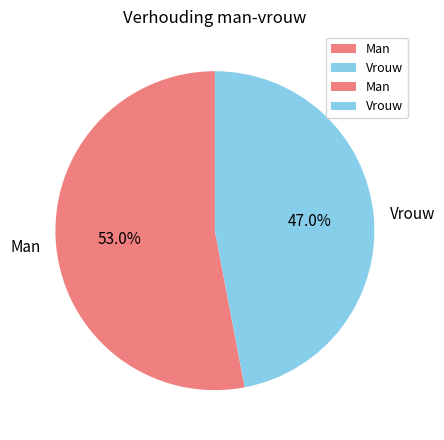

How many slices are in this pie chart?

2